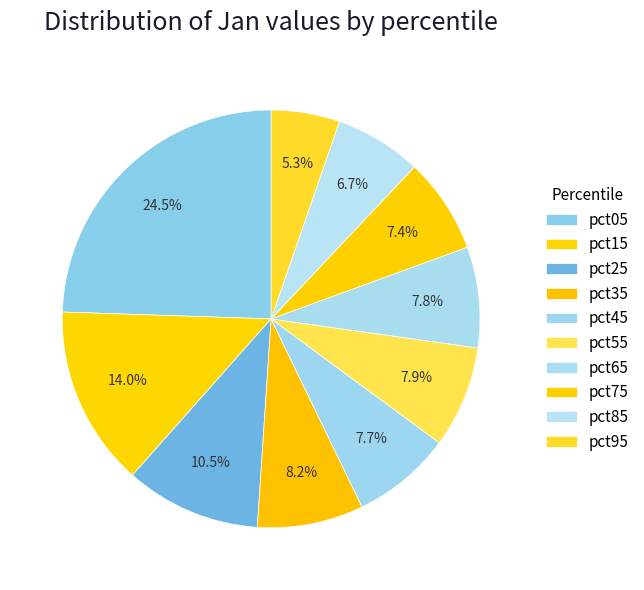

How many segments does this pie chart have?

10